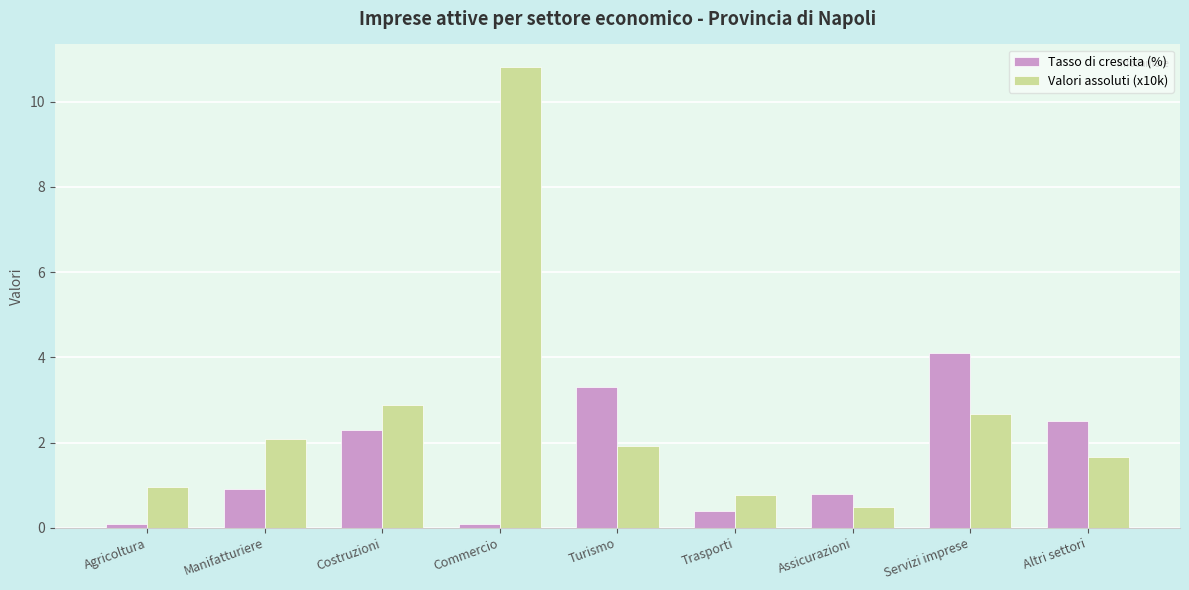

Is it true that Valori assoluti (x10k) equals 0.3 at Trasporti?

False